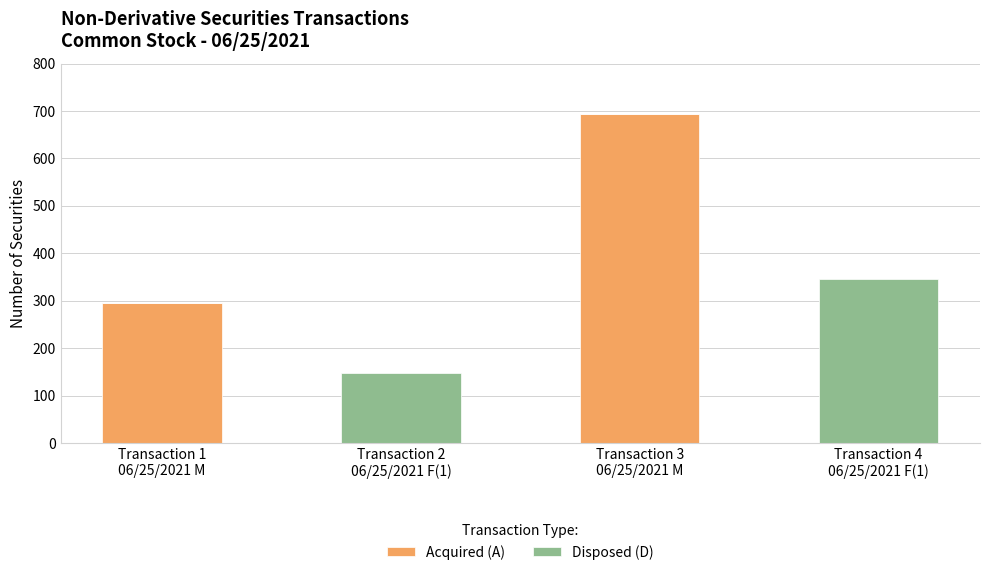

Count the number of data series in this chart.

2